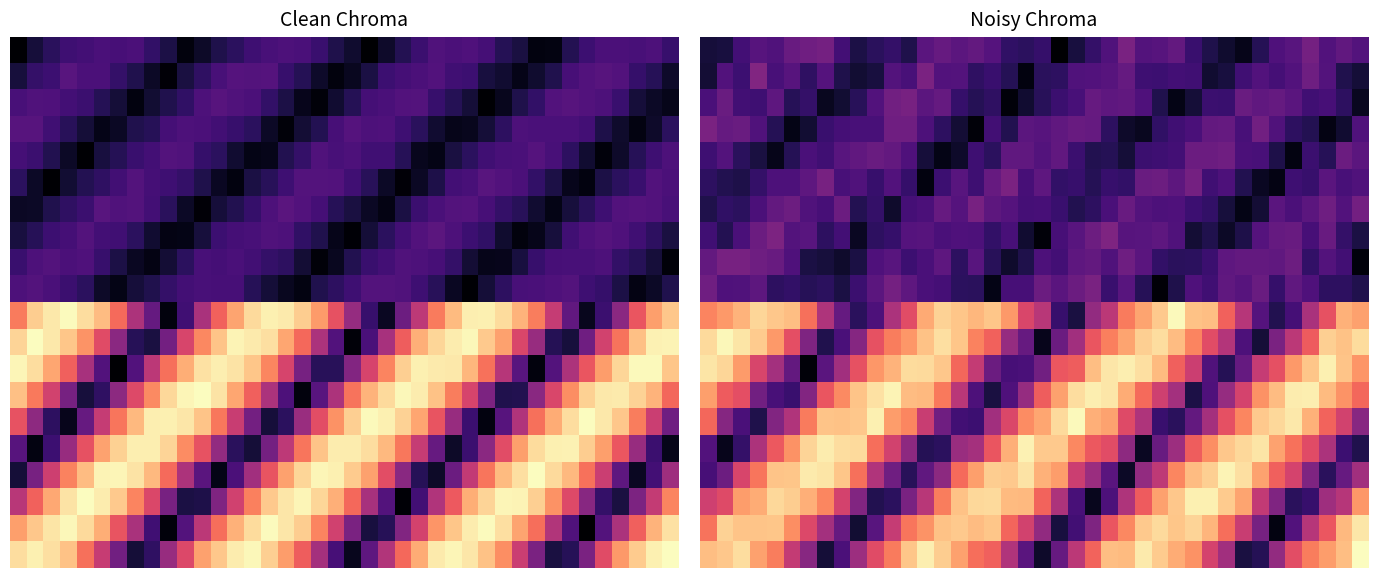

At how many categories does at least one series exceed 16?

40